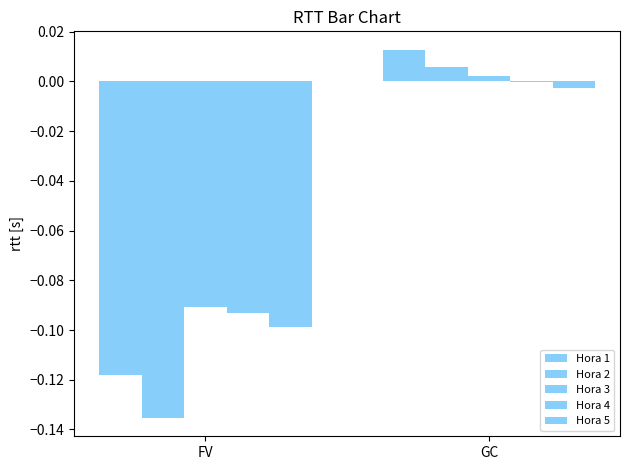

Does the chart contain stacked bars?

No